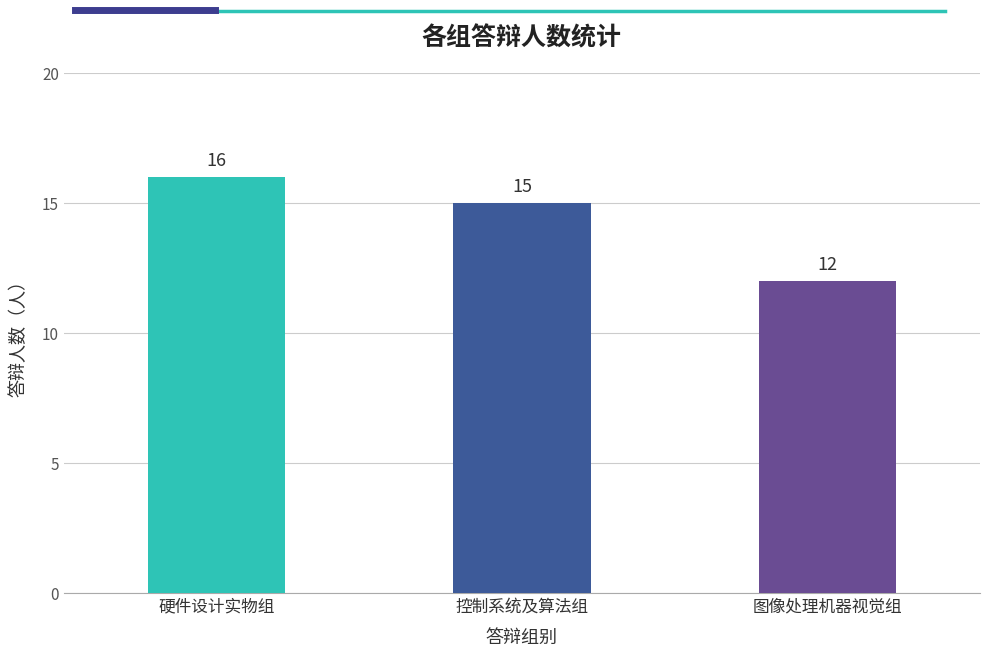

Reading left to right, list all the values displayed in this chart.

16	15	12